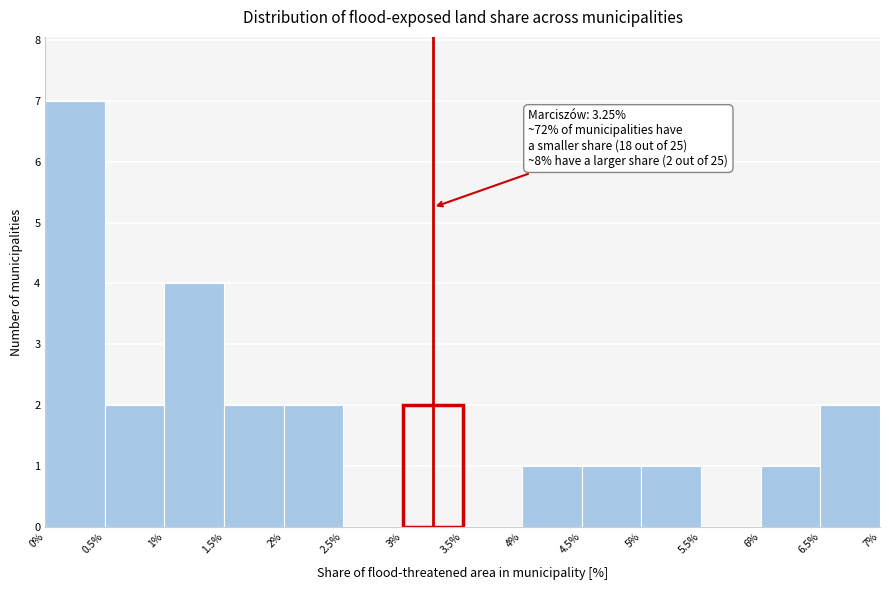

Over which range of the x-axis is the bar tallest?

0% to 0.5%